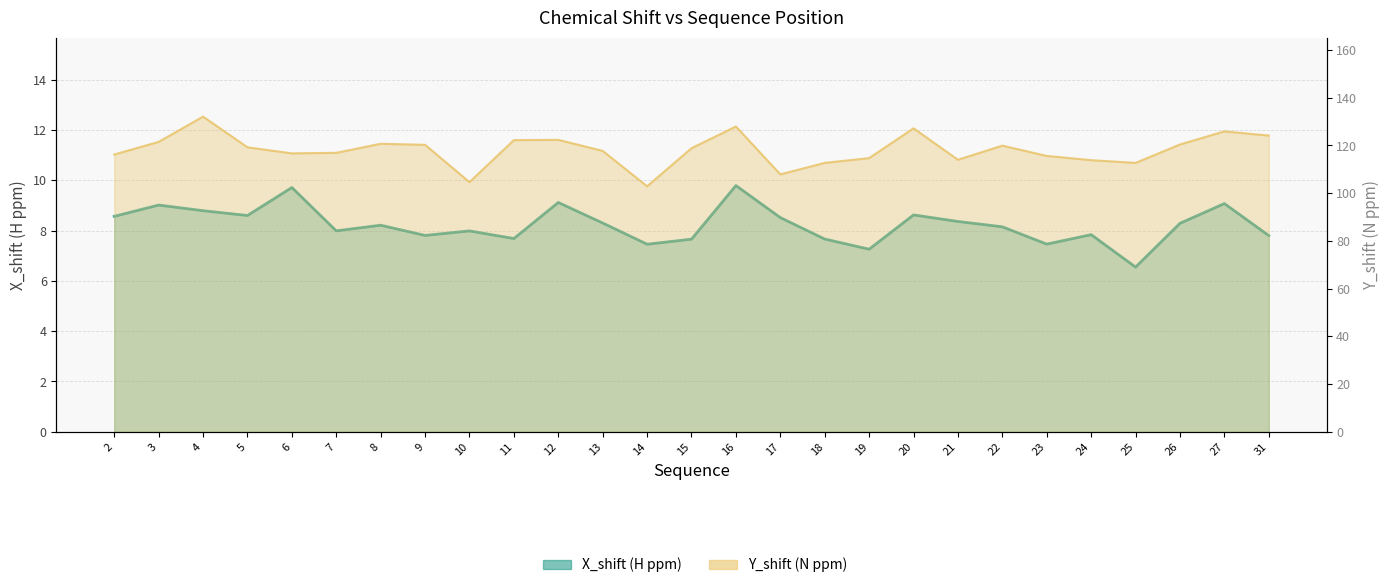

What is the sum of all X_shift values?

222.4